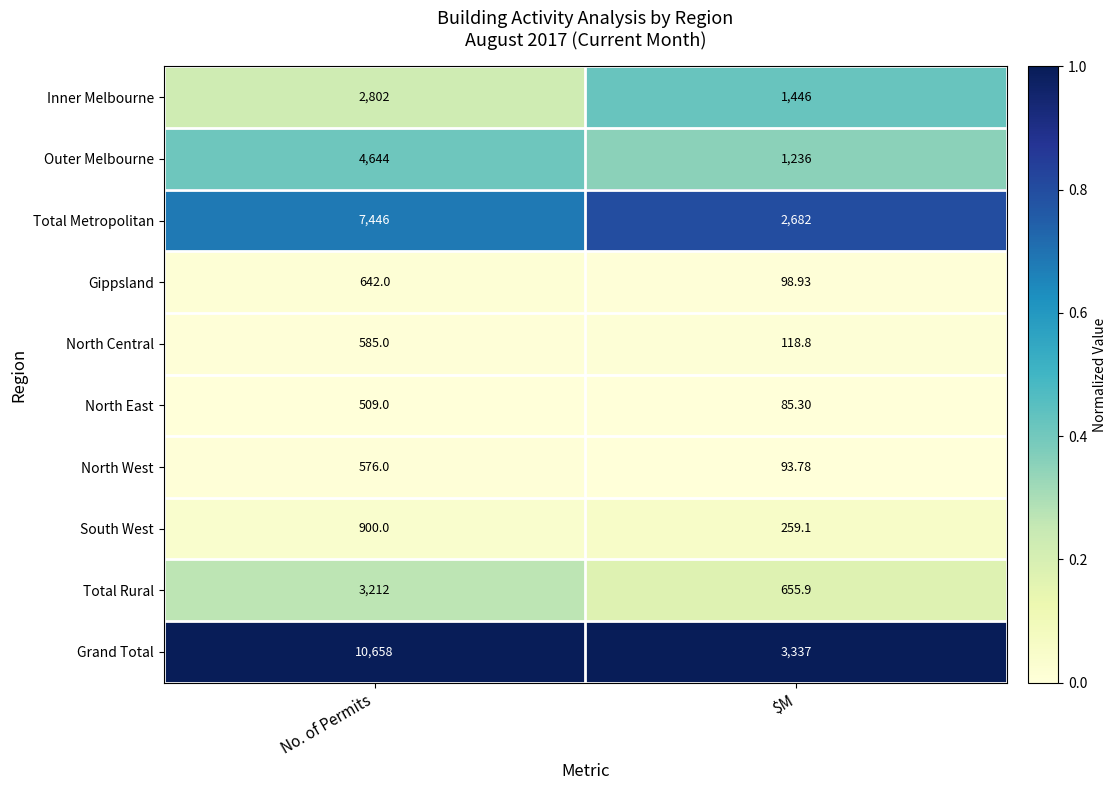

At which category is the sum across all series the highest?

No. of Permits